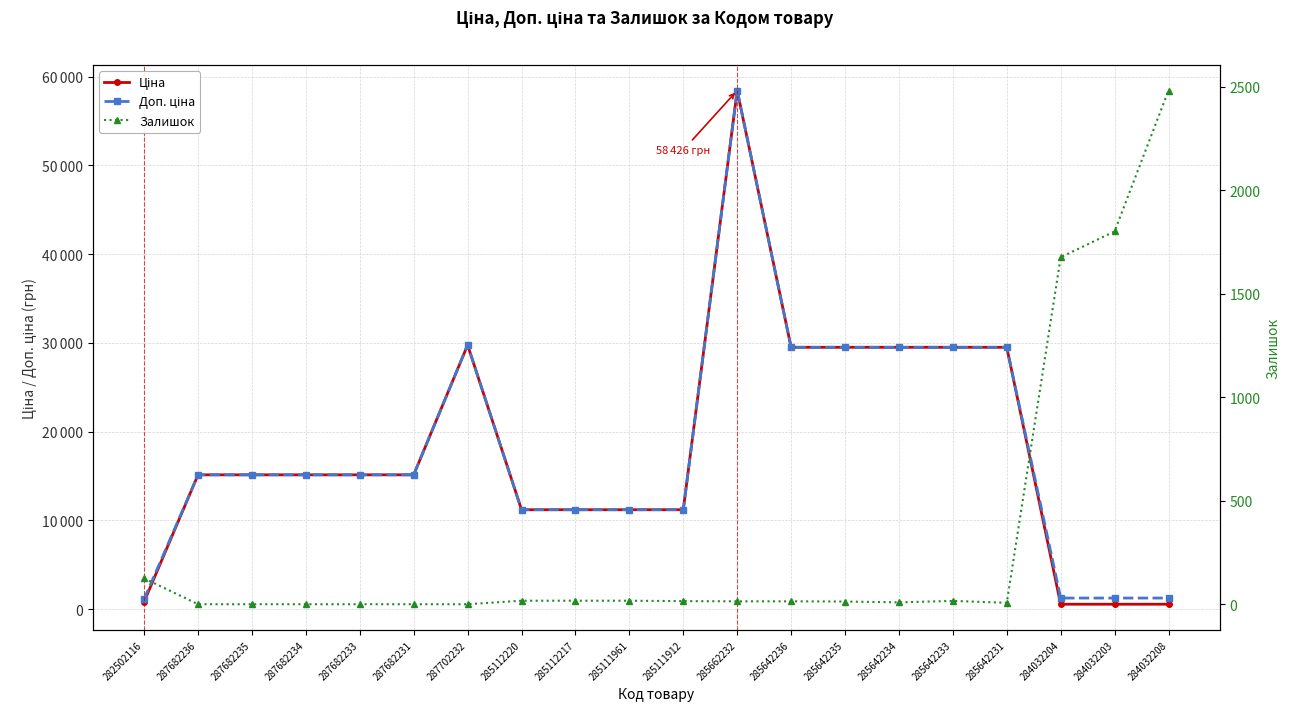

What is the spread (max minus min) of values at 285112217?

11171.2